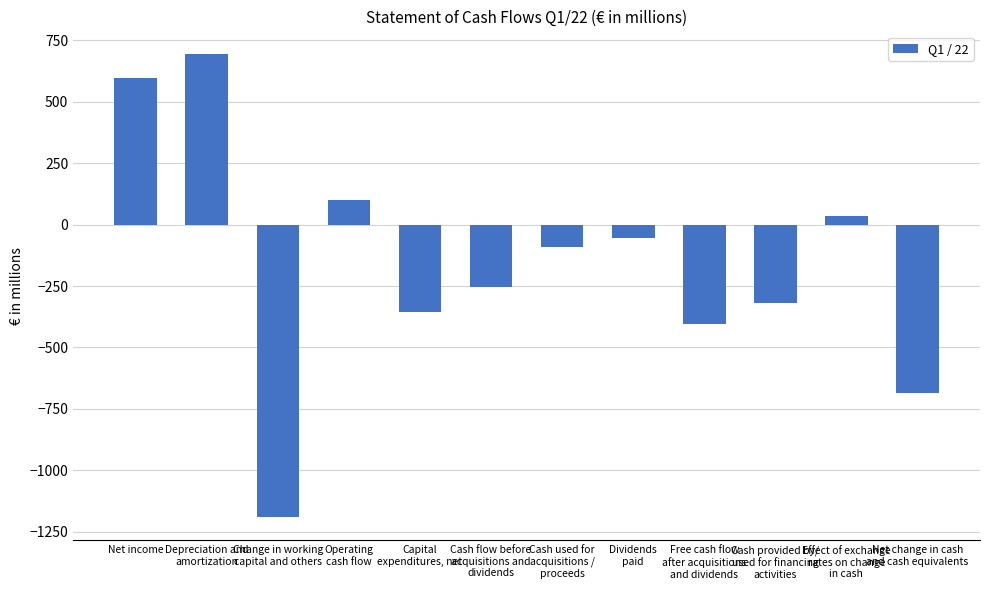

Reading left to right, what are all the values shown in this chart?

Net income=599	Depreciation and
amortization=693	Change in working
capital and others=-1191	Operating
cash flow=101	Capital
expenditures, net=-356	Cash flow before
acquisitions and
dividends=-255	Cash used for
acquisitions /
proceeds=-92	Dividends
paid=-56	Free cash flow
after acquisitions
and dividends=-403	Cash provided by/
used for financing
activities=-319	Effect of exchange
rates on change
in cash=35	Net change in cash
and cash equivalents=-687